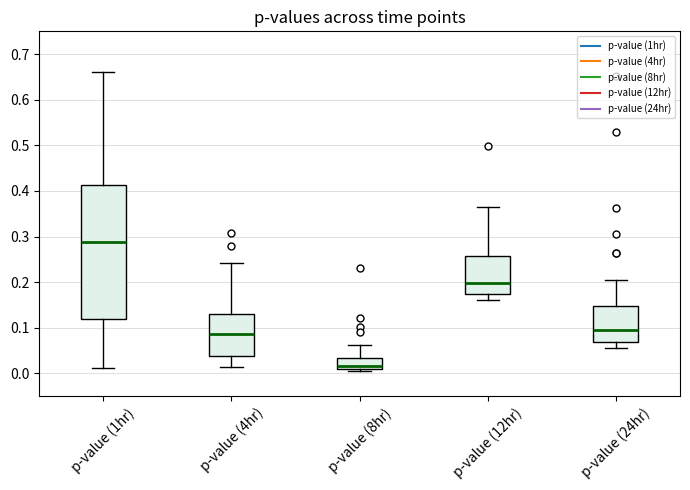

Comparing the boxes themselves (not the whiskers), which one is the tallest?

p-value (1hr)